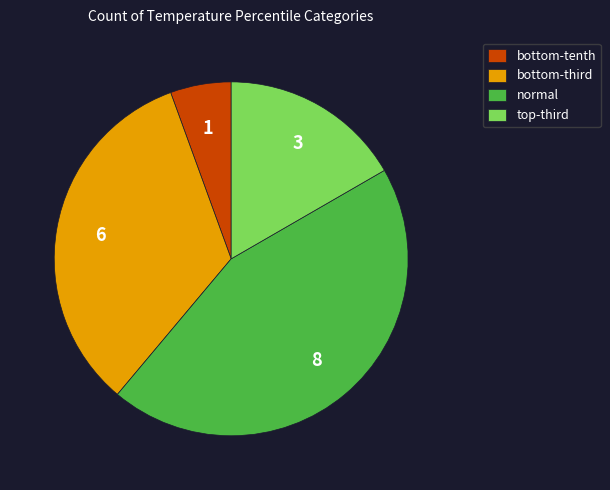

How many slices are in this pie chart?

4